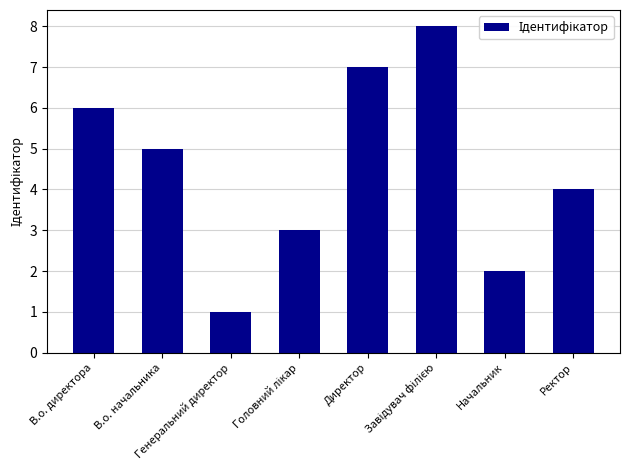

Does the chart contain stacked bars?

No